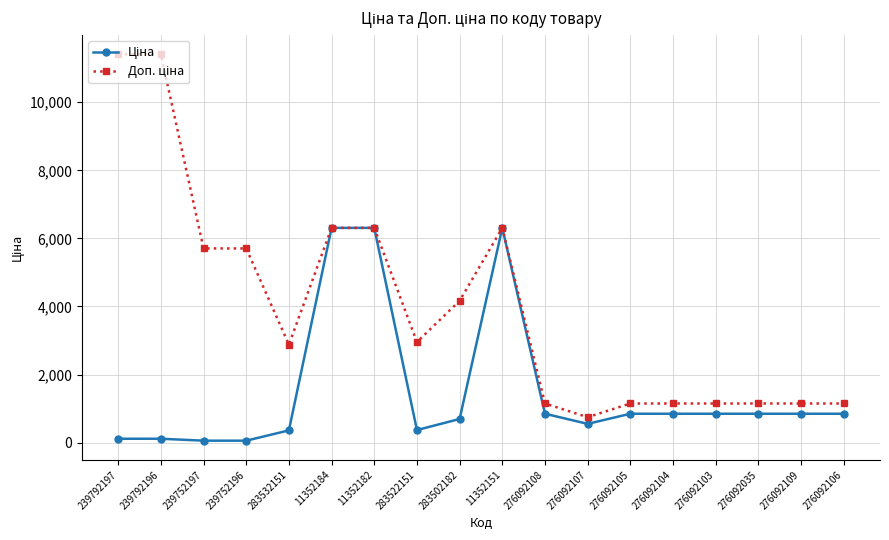

What is the greatest value displayed?

11410.0